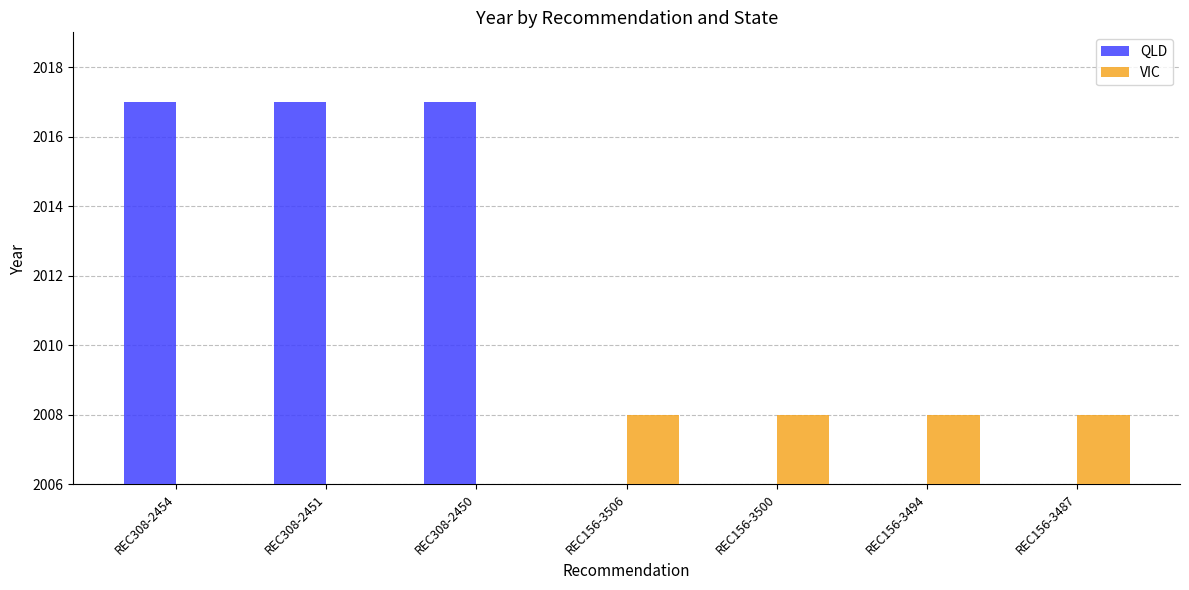

At how many categories does at least one series exceed 758?

7